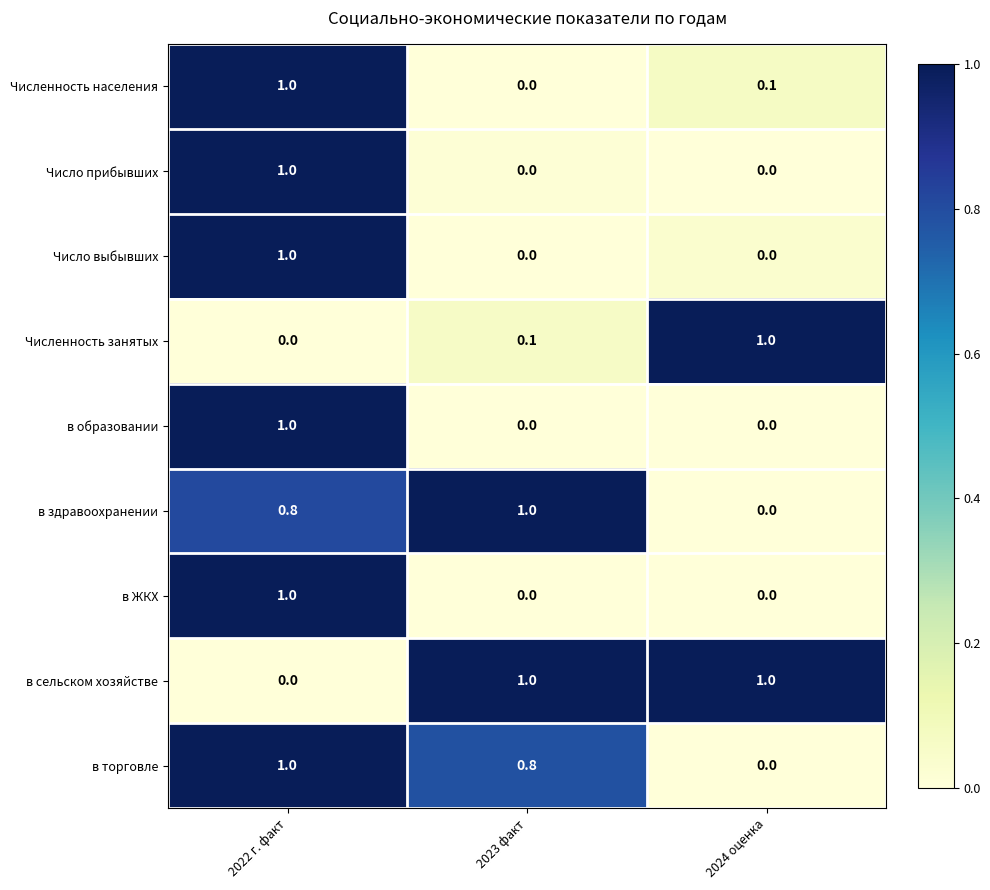

What is the maximum value for Численность населения?

1.0